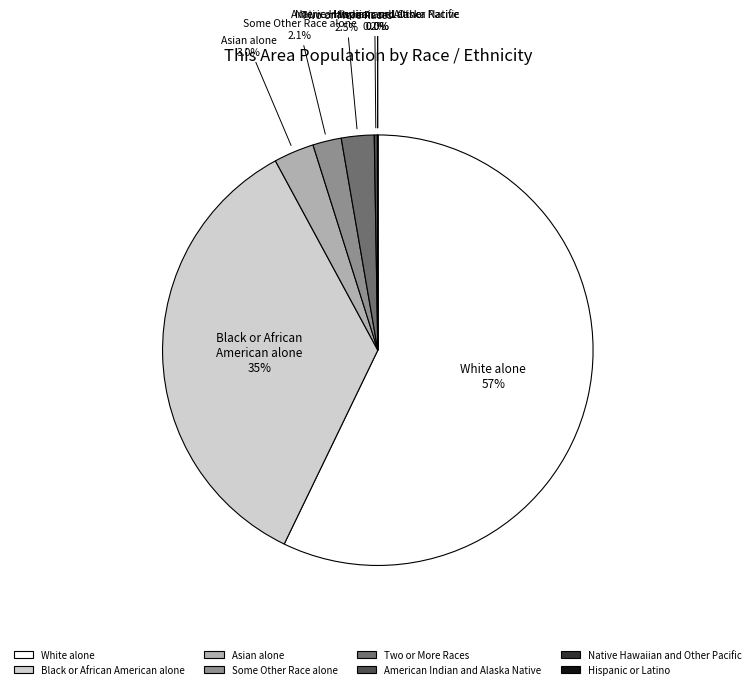

Does Black or African American alone represent more than half of the total?

No